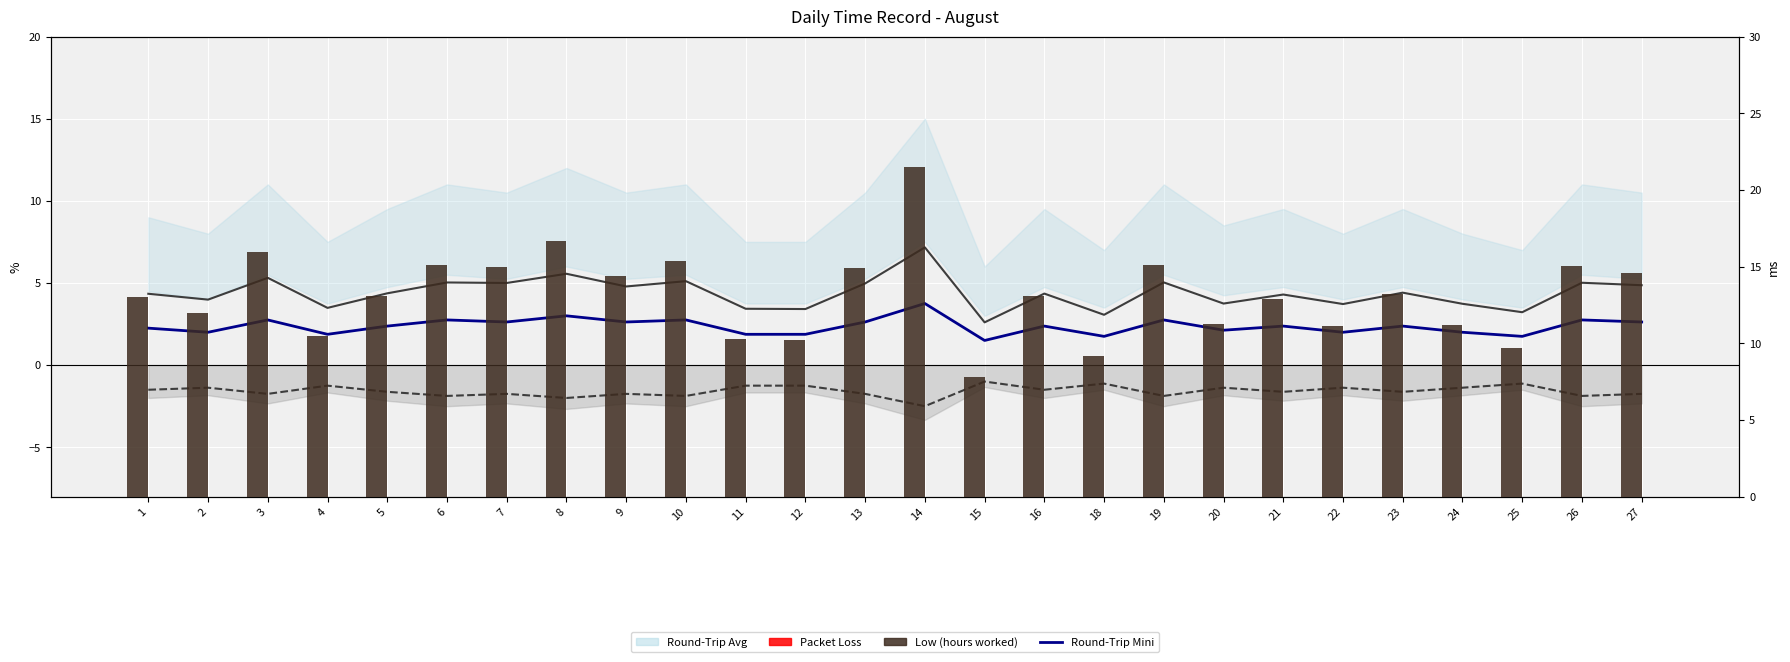

What is the value of the Round-Trip Min bar at the 24th from the left?

-1.1